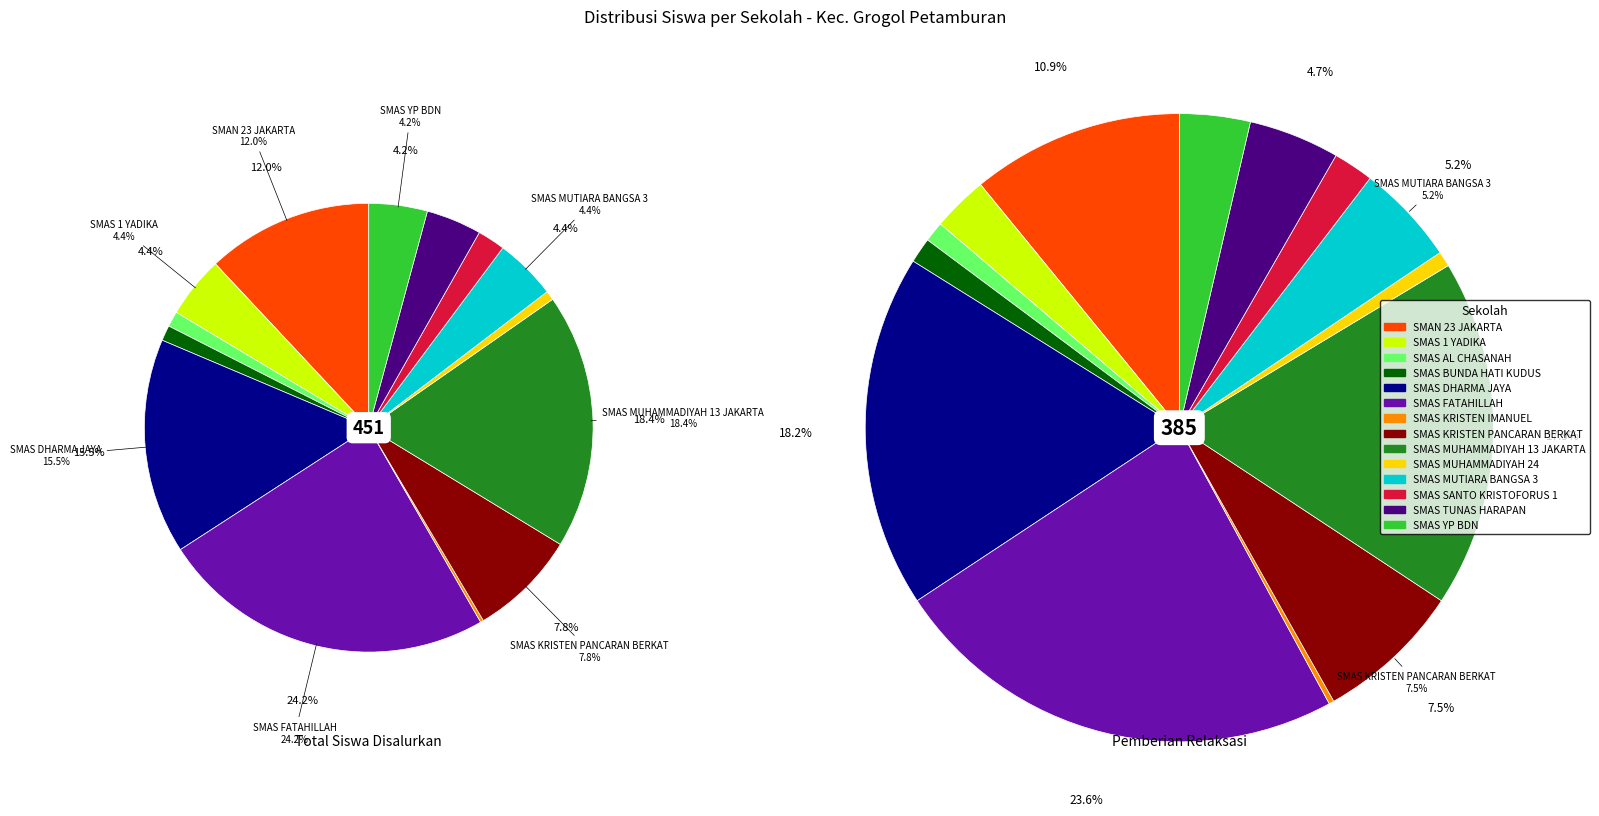

How many slices are in this pie chart?

14